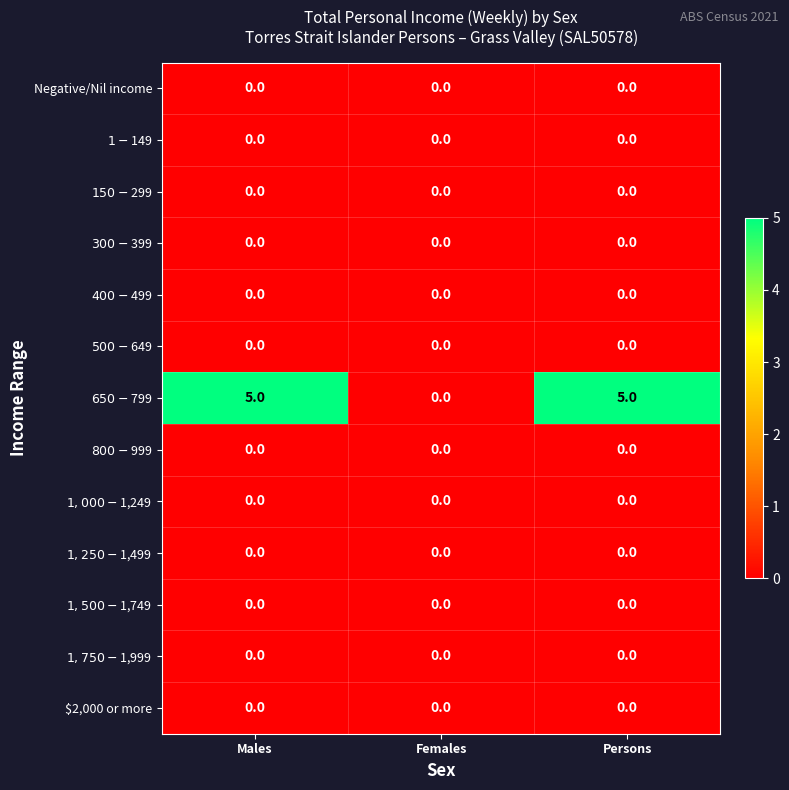

Is it true that Negative/Nil income equals 0 at Males?

True